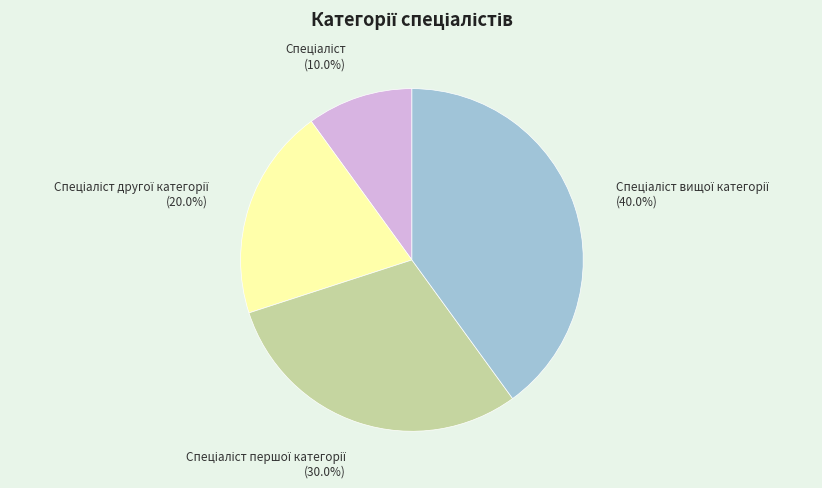

Does any single category account for the majority?

No